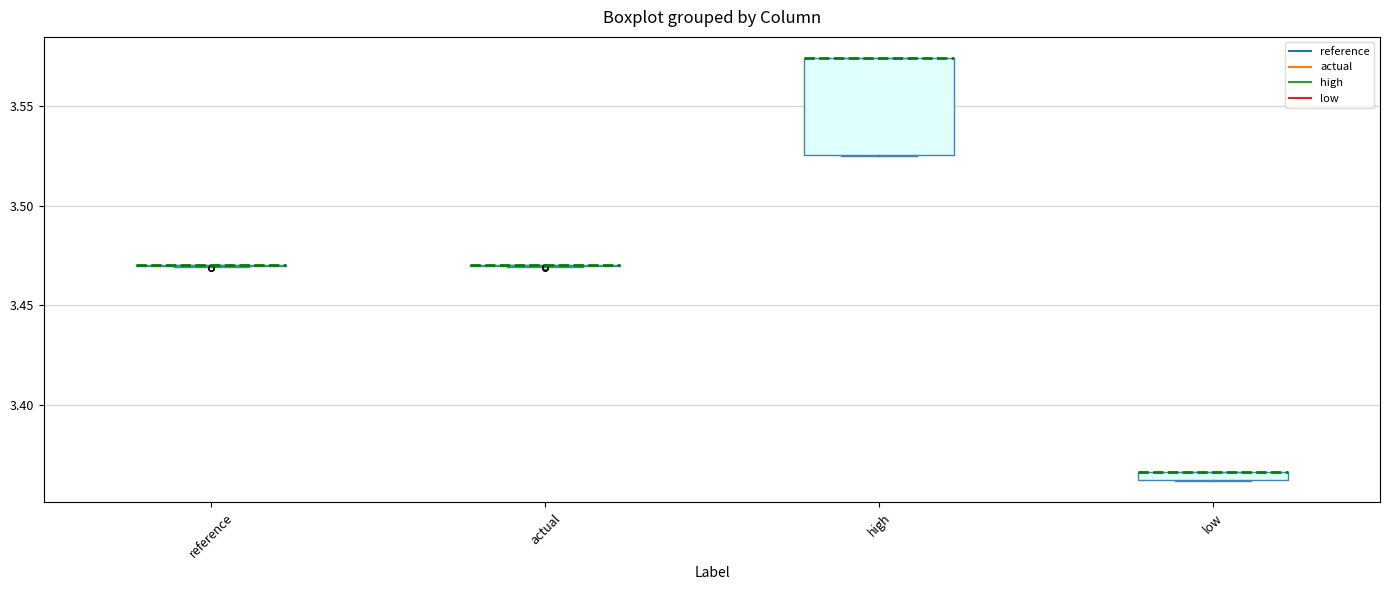

Comparing the boxes themselves (not the whiskers), which one is the tallest?

high